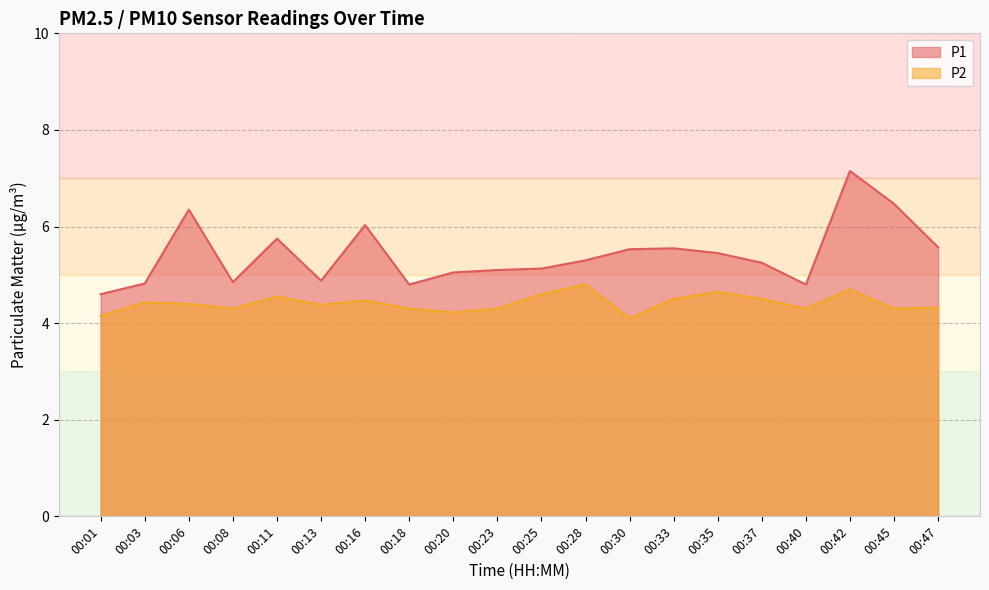

Reading left to right, extract all data points from this chart.

P1: 4.6	4.8	6.3	4.8	5.8	4.9	6.0	4.8	5.0	5.1	5.1	5.3	5.5	5.5	5.5	5.2	4.8	7.2	6.5	5.6
P2: 4.2	4.4	4.4	4.3	4.5	4.4	4.5	4.3	4.2	4.3	4.6	4.8	4.1	4.5	4.7	4.5	4.3	4.7	4.3	4.3